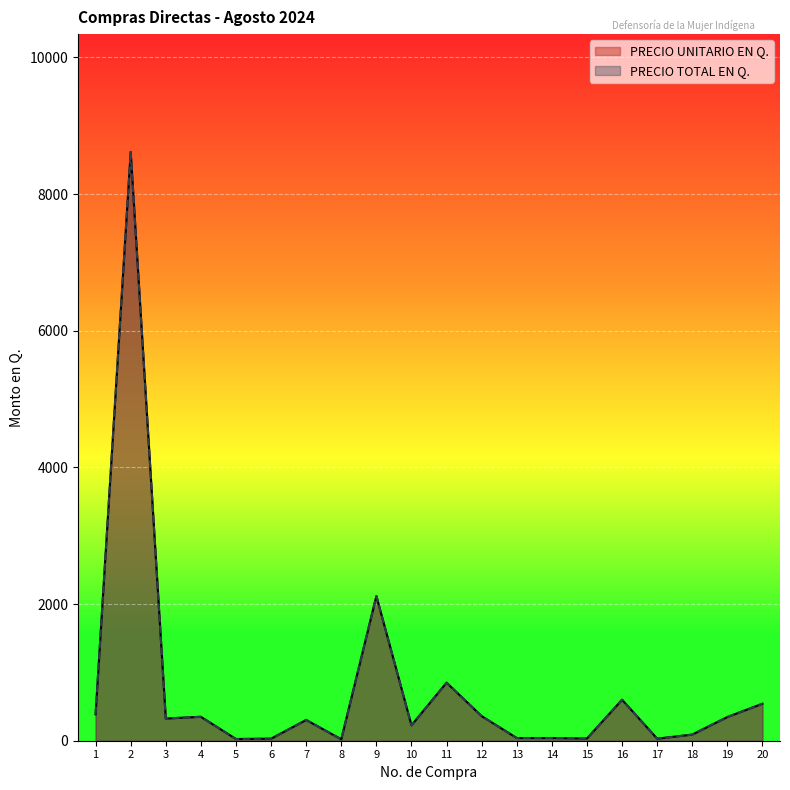

Reading left to right, transcribe all the data shown in this chart.

PRECIO UNITARIO EN Q.: 1=386.5	2=8617.8	3=325.1	4=350.2	5=25.0	6=30.0	7=304.0	8=21.0	9=2117.2	10=226.1	11=850.0	12=360.0	13=39.5	14=39.5	15=32.5	16=600.0	17=30.0	18=90.0	19=347.0	20=541.5
PRECIO TOTAL EN Q.: 1=386.5	2=8617.8	3=325.1	4=350.2	5=25.0	6=30.0	7=304.0	8=21.0	9=2117.2	10=226.1	11=850.0	12=360.0	13=39.5	14=39.5	15=32.5	16=600.0	17=30.0	18=90.0	19=347.0	20=541.5